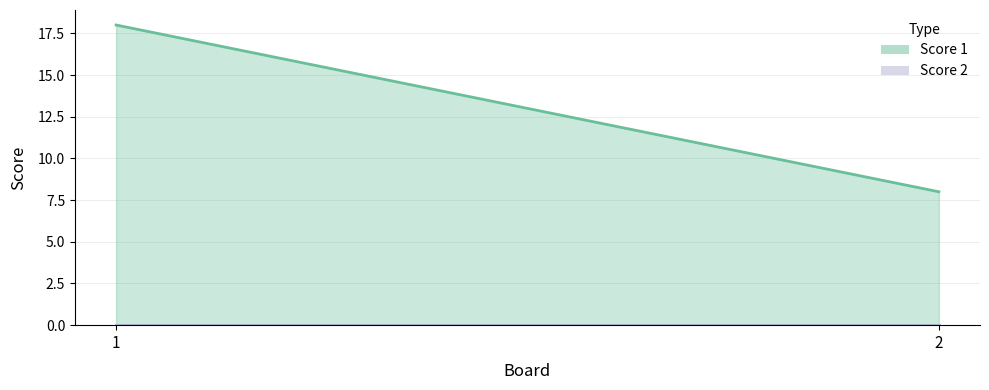

What is the value of the Score 1 point at the 2nd from the left?

8